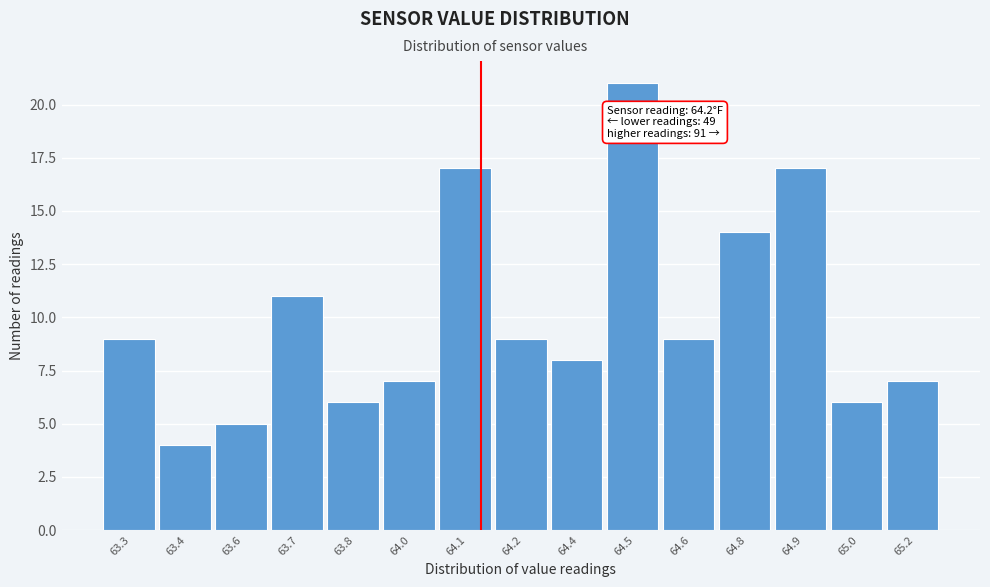

Reading left to right, extract all data points from this chart.

9	4	5	11	6	7	17	9	8	21	9	14	17	6	7